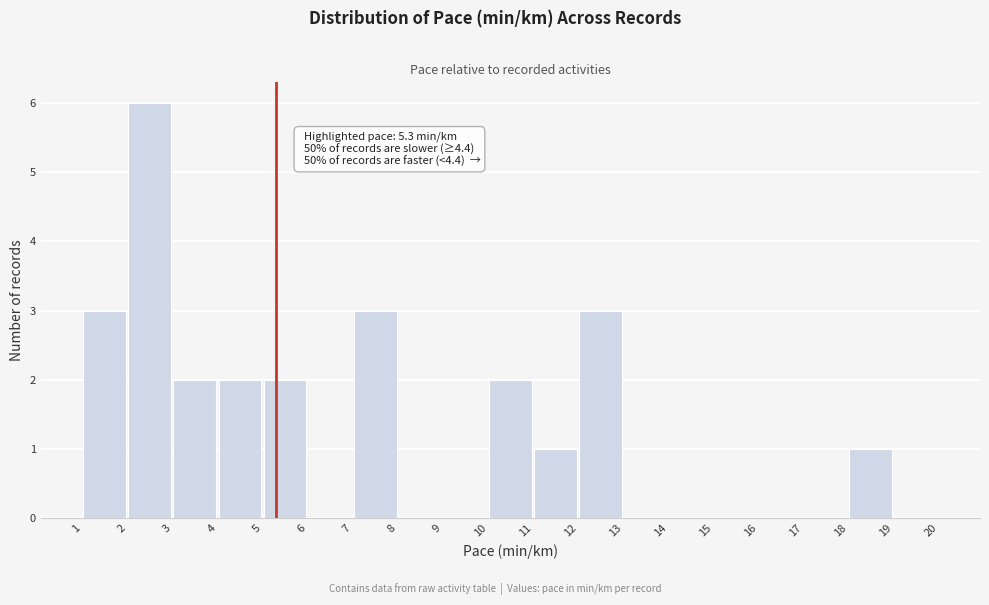

Which range on the x-axis has the tallest bar?

2 to 3